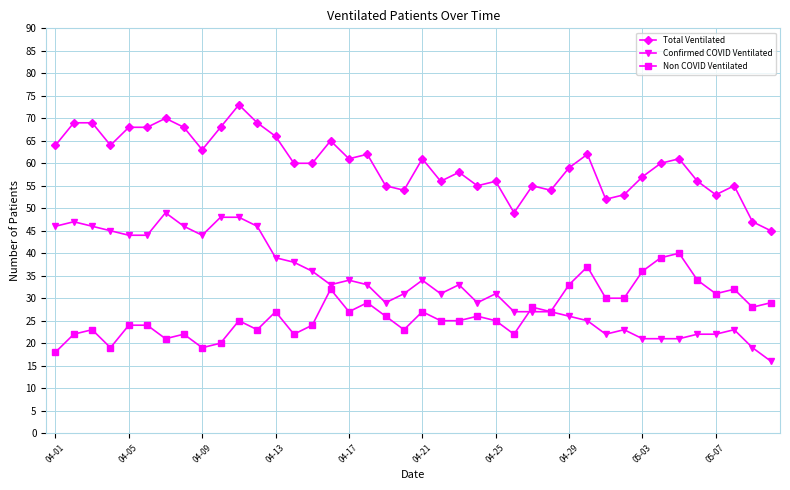

What are all the series names shown in the legend?

Total Ventilated, Confirmed COVID Ventilated, Non COVID Ventilated